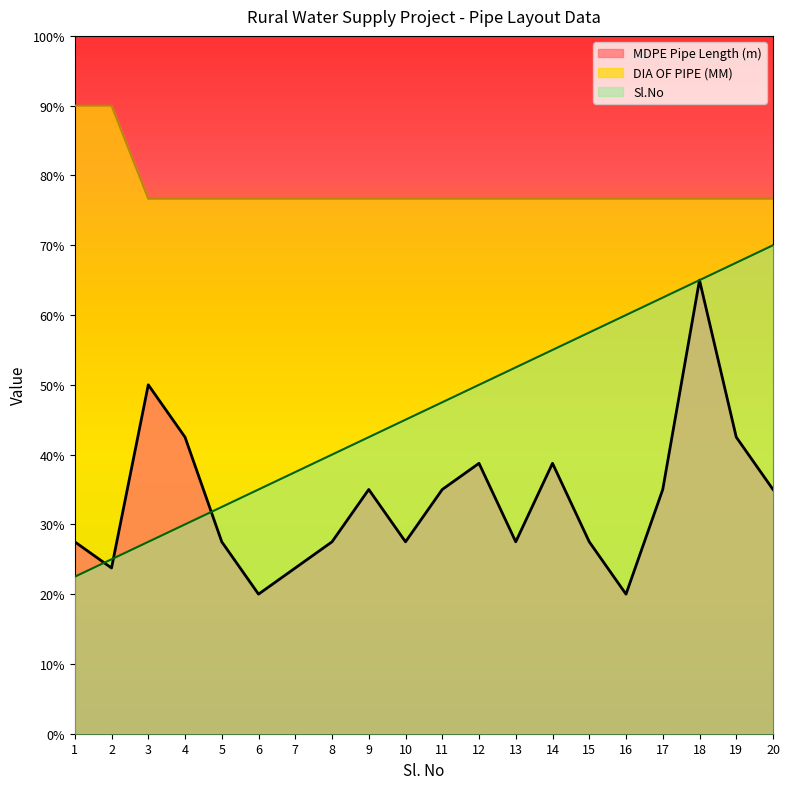

Where is the first local minimum for MDPE Pipe Length (m)?

2